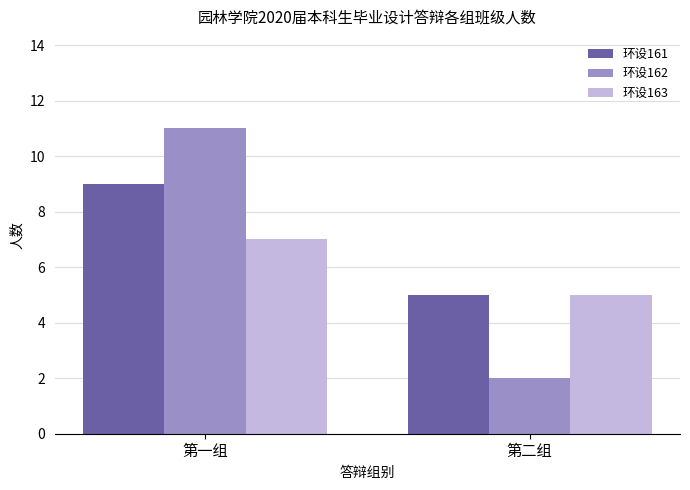

What is the minimum value shown in the chart?

2